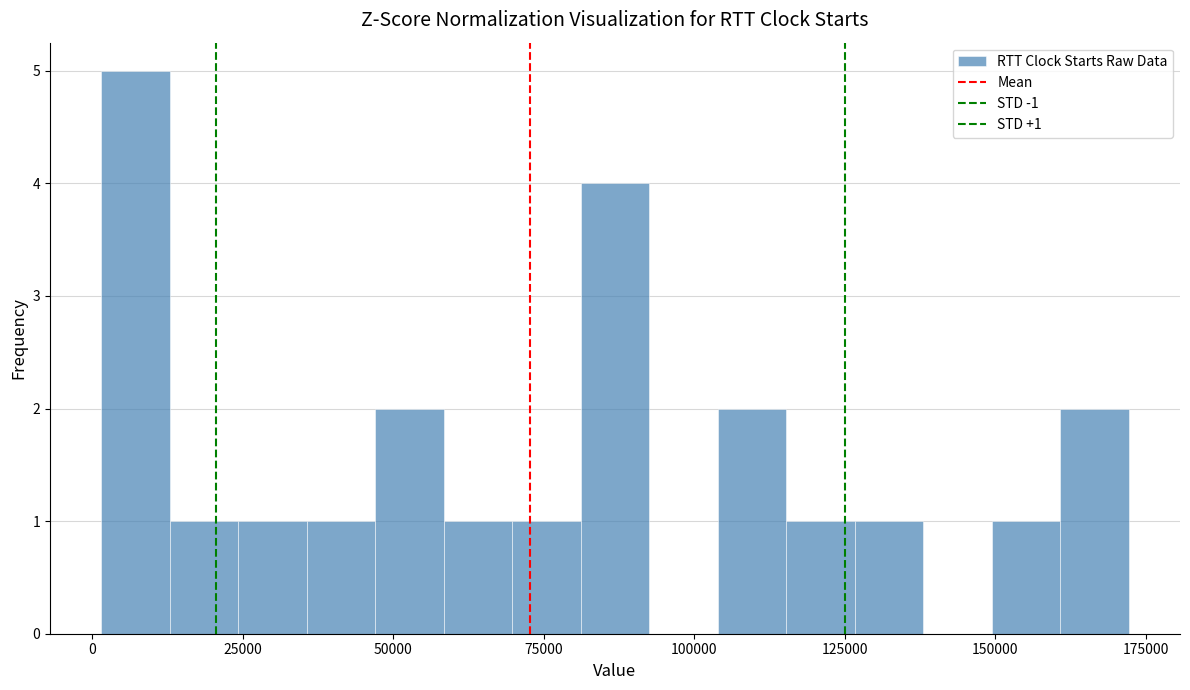

Read against the x-axis, roughly where is the centre of the tallest bar?

5000